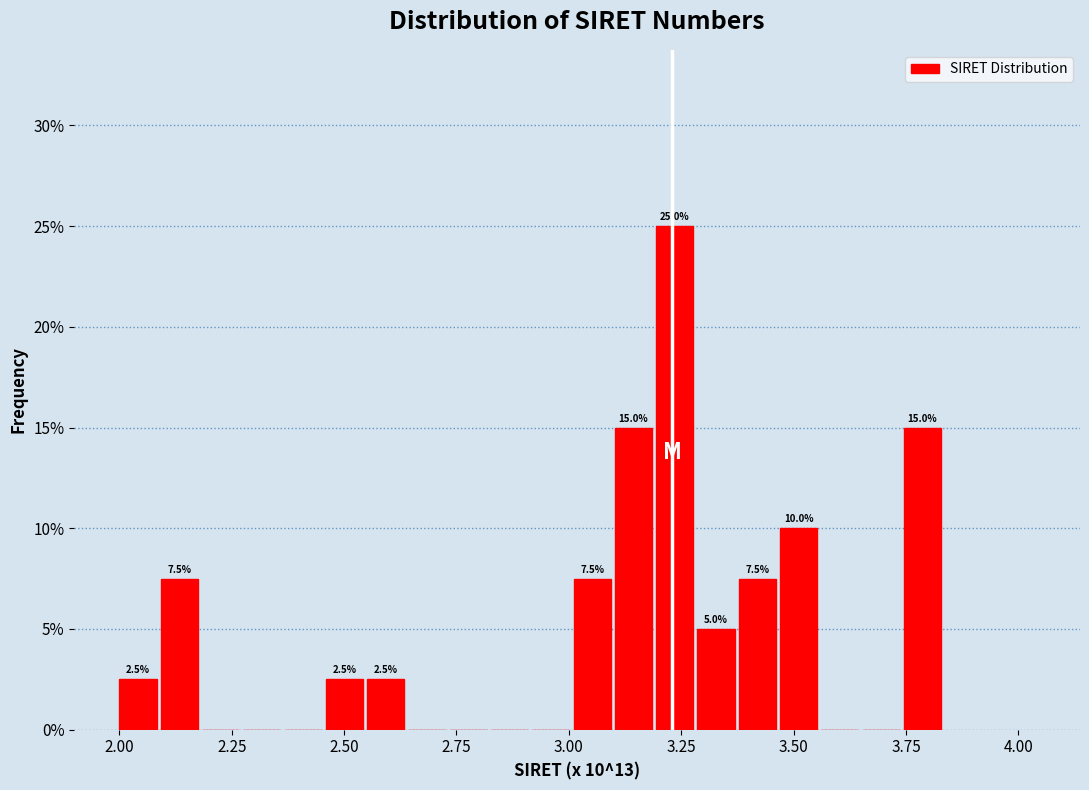

Around what value on the x-axis is the tallest bar? Give the approximate position of its centre, as read against the axis.

3.25